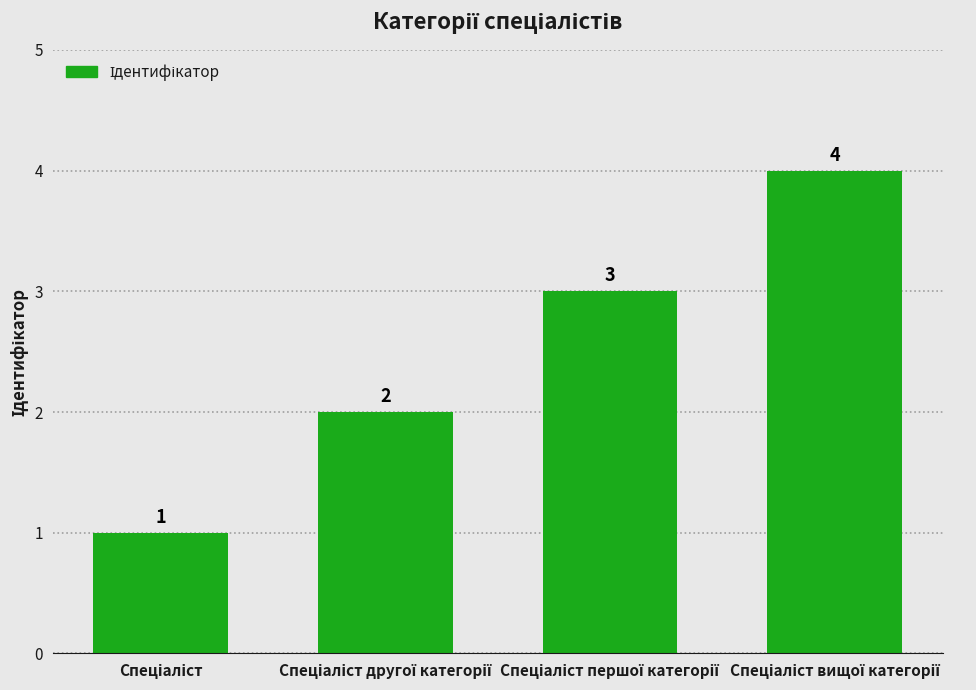

What is the value of the 3rd bar from the left?

3